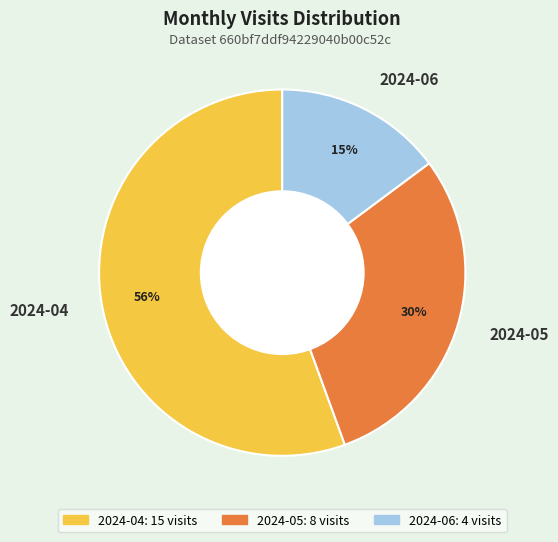

Which has a higher value, 2024-04 or 2024-05?

2024-04